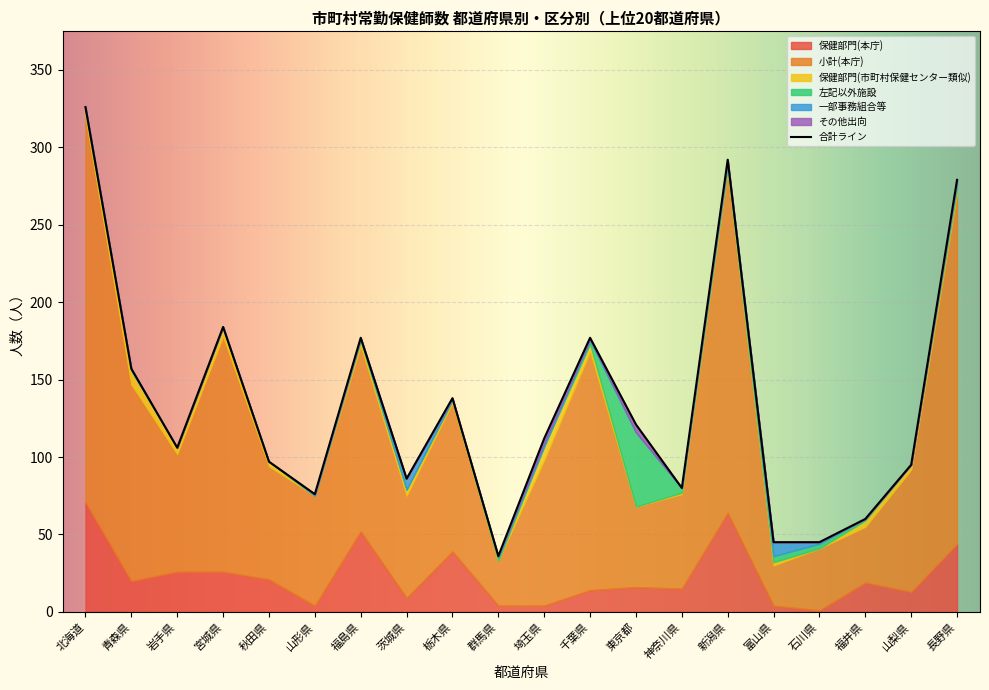

How many data points does each series have?

20